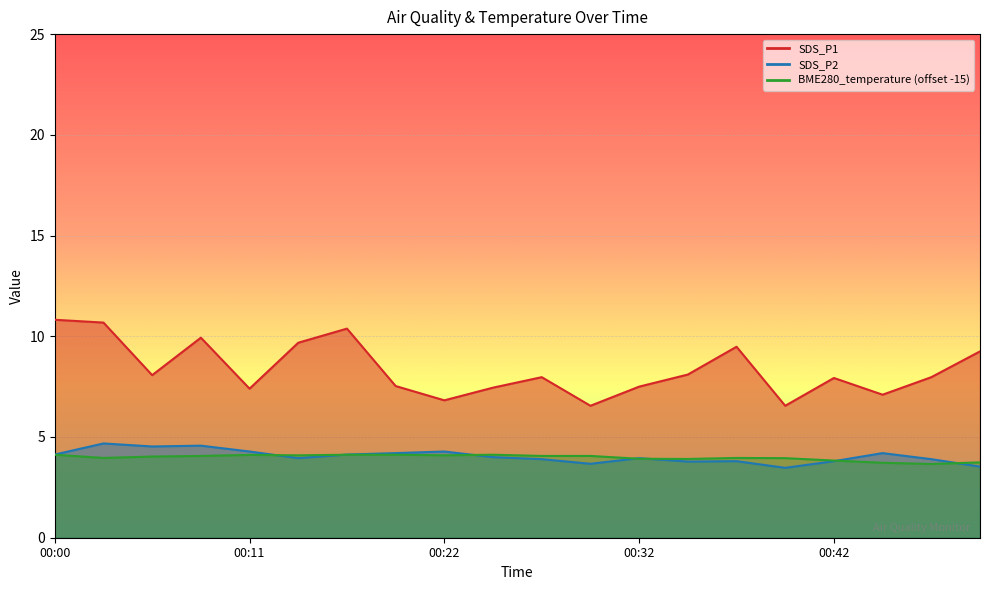

The value of SDS_P2 at 00:11 is 4.3. True or false?

True